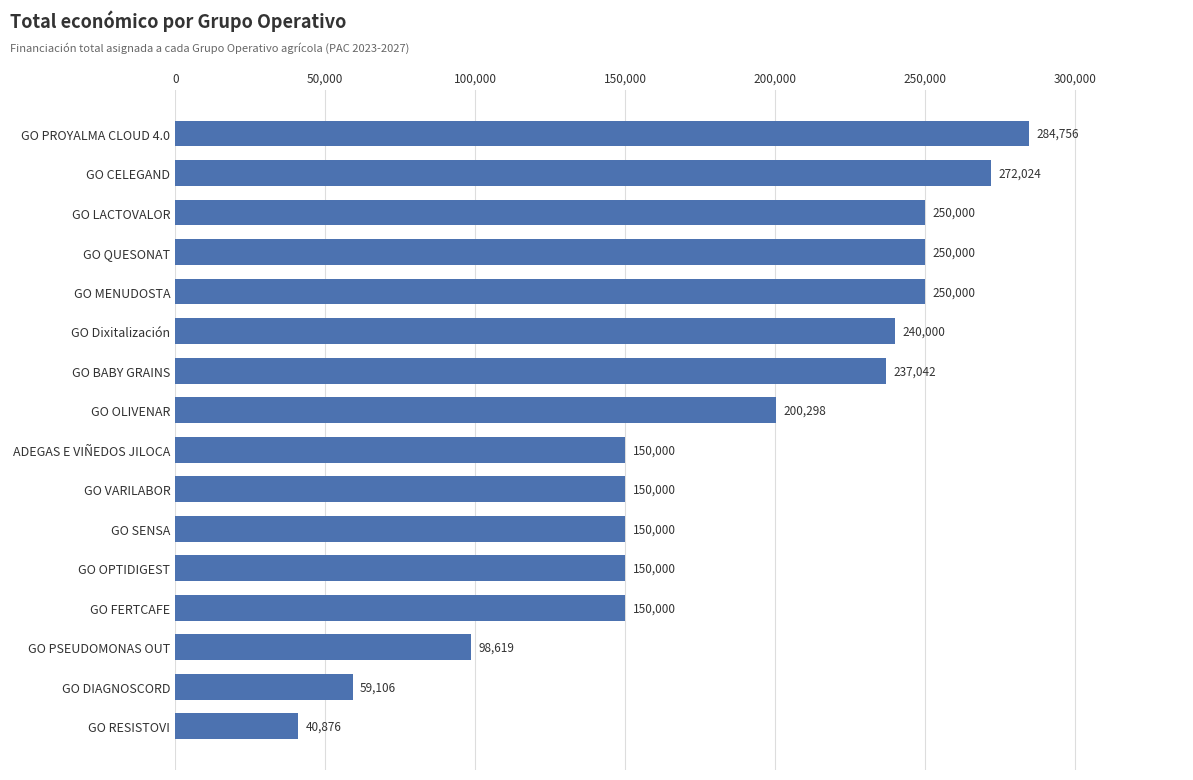

The value at GO LACTOVALOR is 131306. True or false?

False